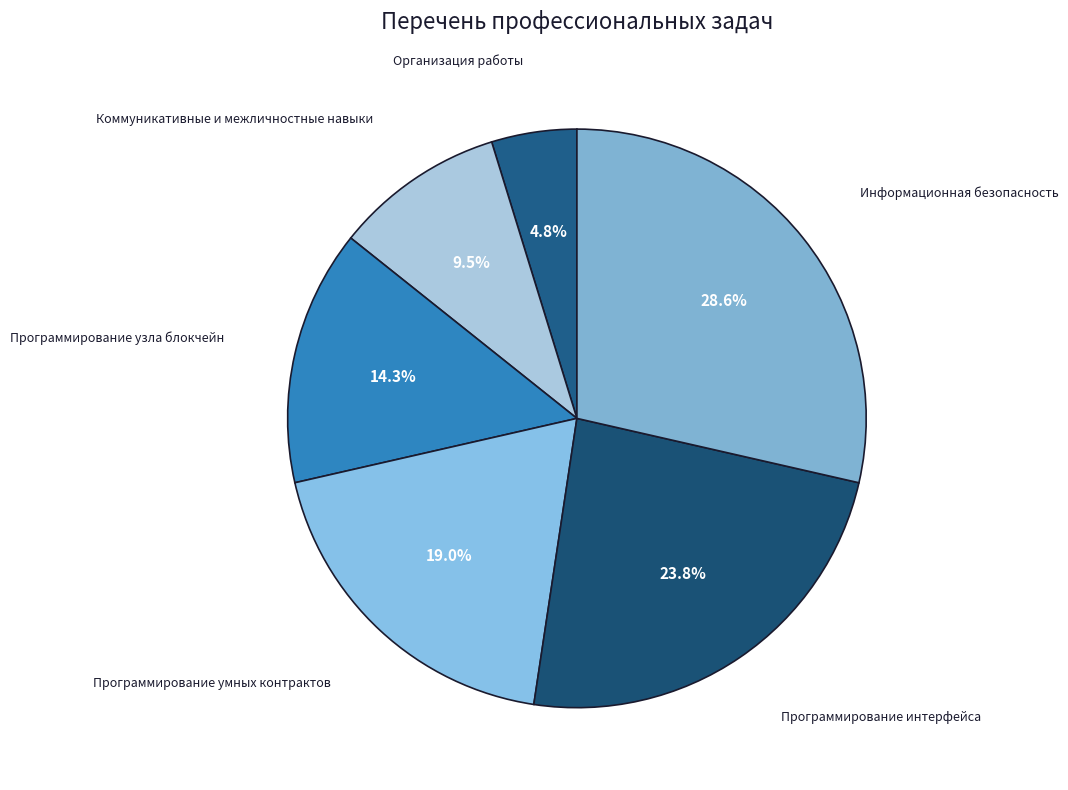

Which has a higher value, Программирование интерфейса or Программирование узла блокчейн?

Программирование интерфейса